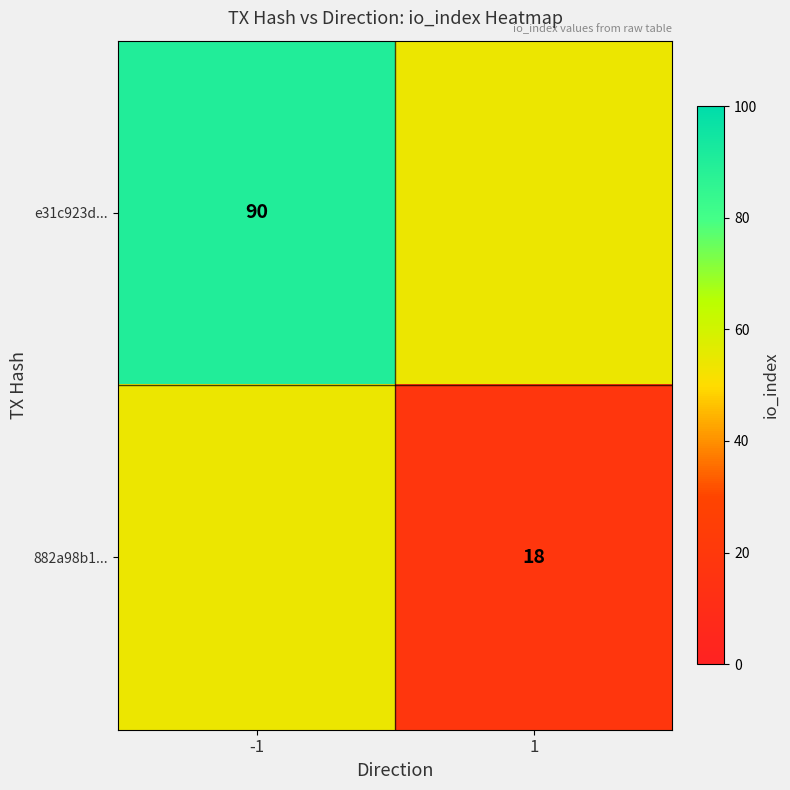

True or false: e31c923d... has a value of 90 at -1.

True